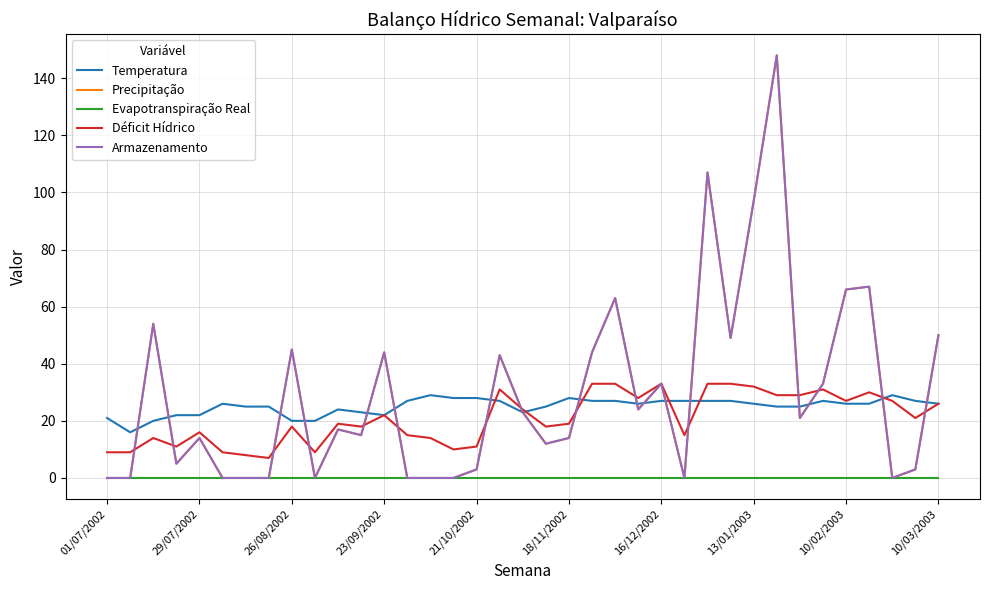

True or false: Evapotranspiração Real and Déficit Hídrico intersect in this chart.

False